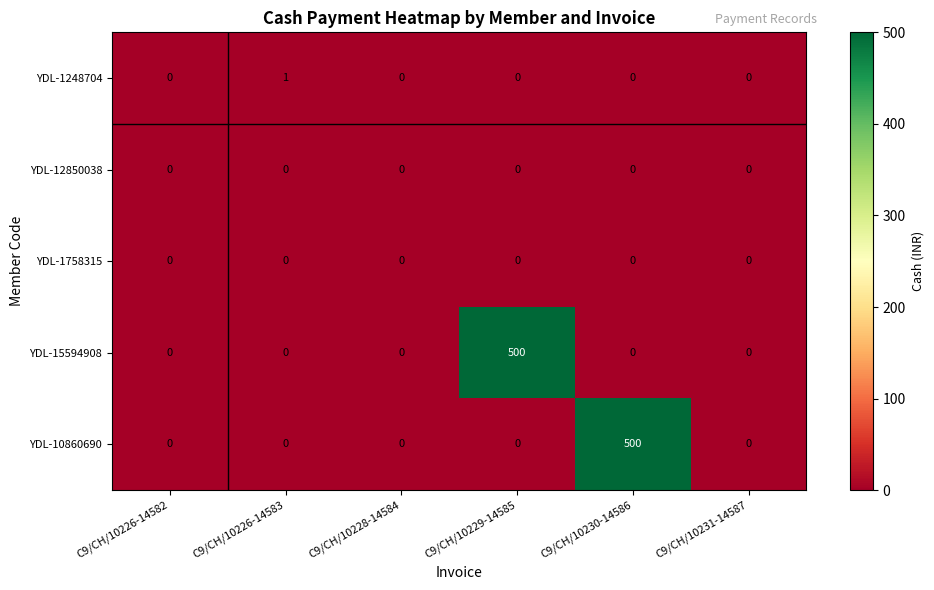

What is the difference between the maximum and minimum values in the YDL-10860690 series?

500